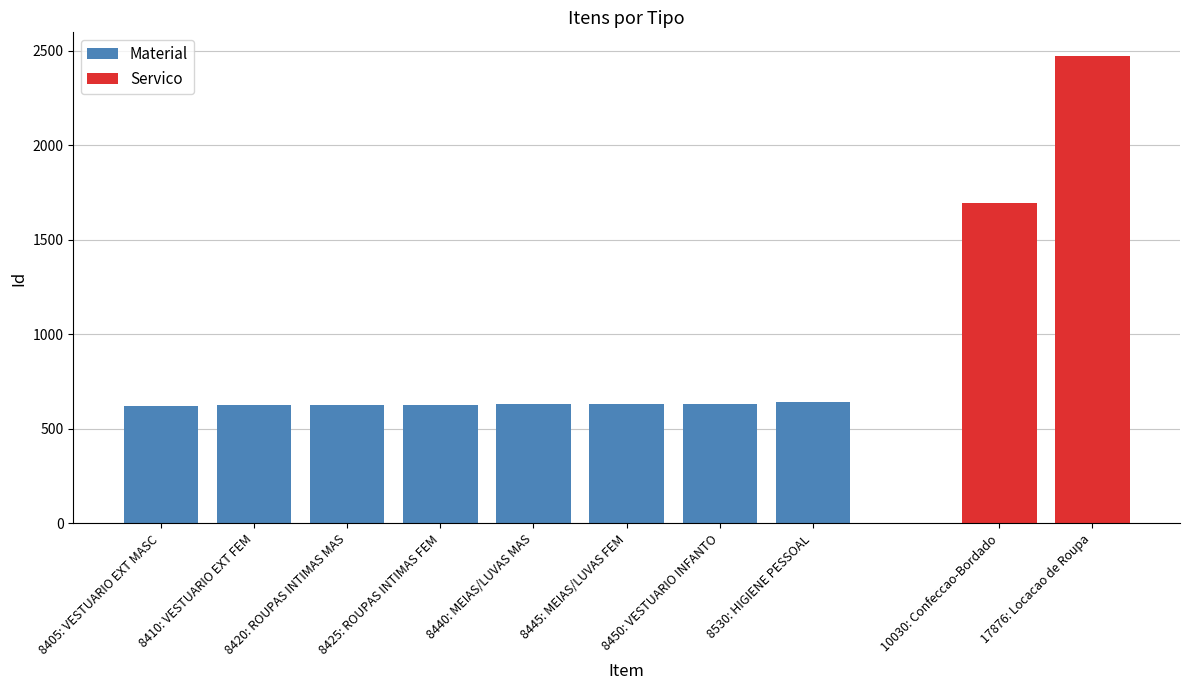

The value of Material at 8450: VESTUARIO INFANTO is 633. True or false?

True